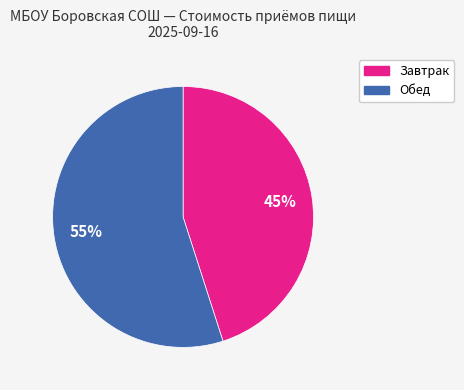

True or false: Обед accounts for 55% of the total.

True